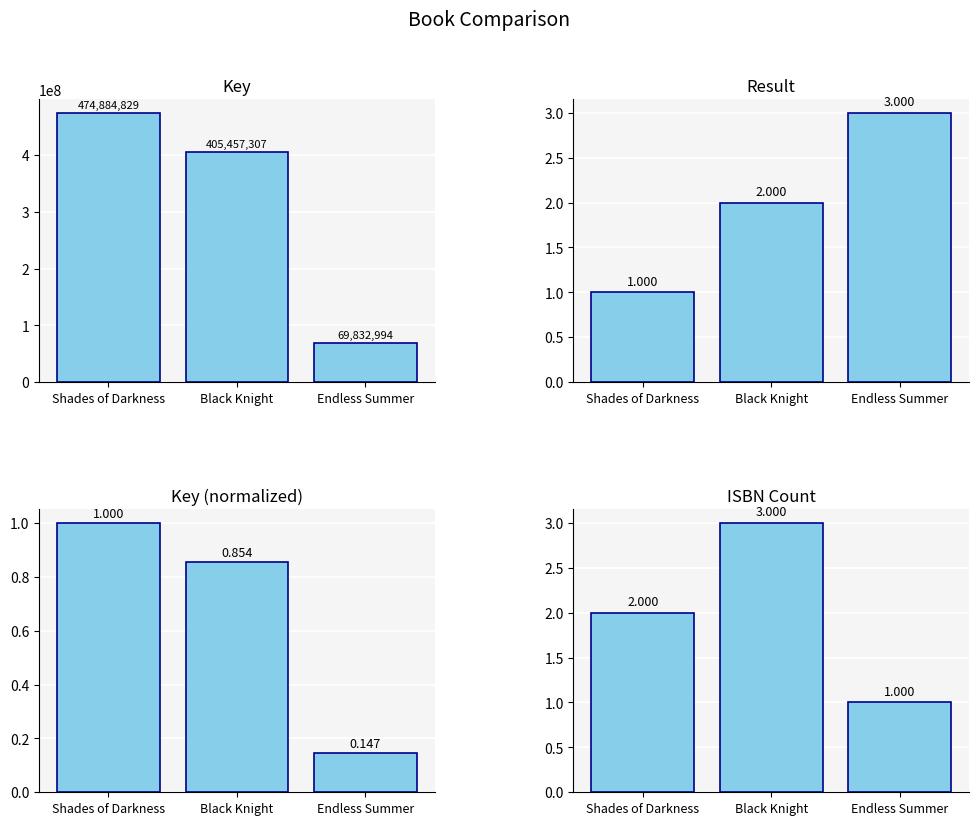

What is the difference between the highest and lowest values at Endless Summer?

69832993.9